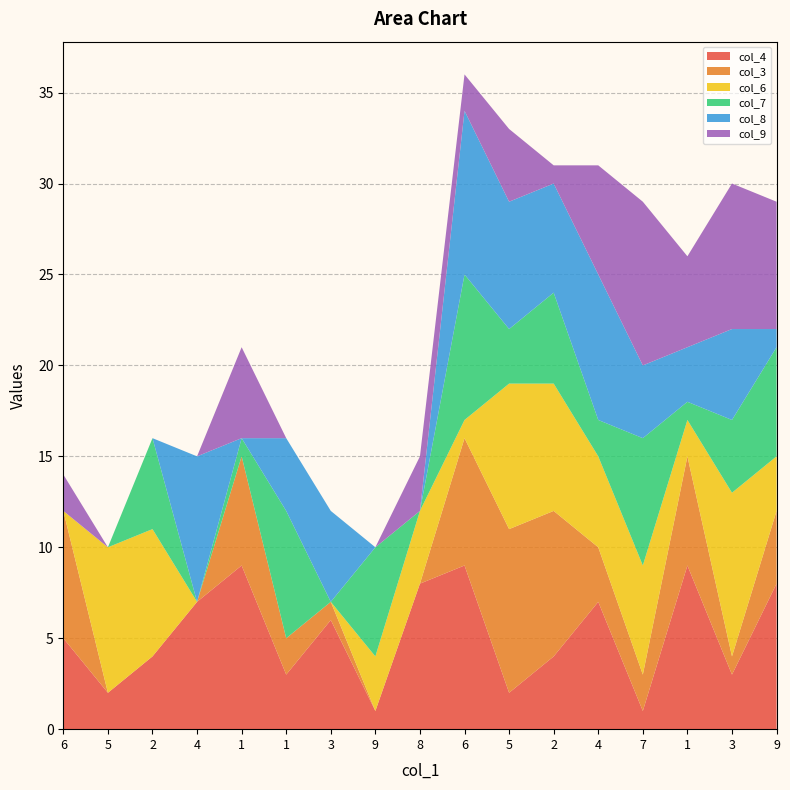

Reading left to right, extract all data points from this chart.

col_4: 6=5	5=2	2=4	4=7	1=9	1=3	3=6	9=1	8=8	6=9	5=2	2=4	4=7	7=1	1=9	3=3	9=8
col_3: 6=7	5=0	2=0	4=0	1=6	1=2	3=1	9=0	8=0	6=7	5=9	2=8	4=3	7=2	1=6	3=1	9=4
col_6: 6=0	5=8	2=7	4=0	1=0	1=0	3=0	9=3	8=4	6=1	5=8	2=7	4=5	7=6	1=2	3=9	9=3
col_7: 6=0	5=0	2=5	4=0	1=1	1=7	3=0	9=6	8=0	6=8	5=3	2=5	4=2	7=7	1=1	3=4	9=6
col_8: 6=0	5=0	2=0	4=8	1=0	1=4	3=5	9=0	8=0	6=9	5=7	2=6	4=8	7=4	1=3	3=5	9=1
col_9: 6=2	5=0	2=0	4=0	1=5	1=0	3=0	9=0	8=3	6=2	5=4	2=1	4=6	7=9	1=5	3=8	9=7